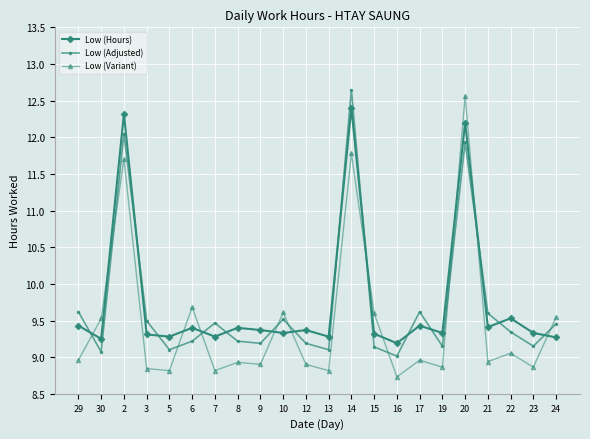

At which category does Low (Hours) reach its first local peak?

2